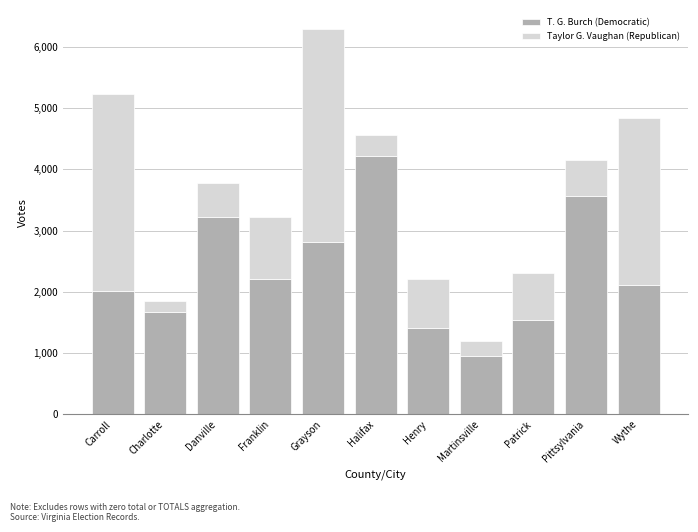

What is the sum of the T. G. Burch (Democratic) values at Patrick and Danville?

4767